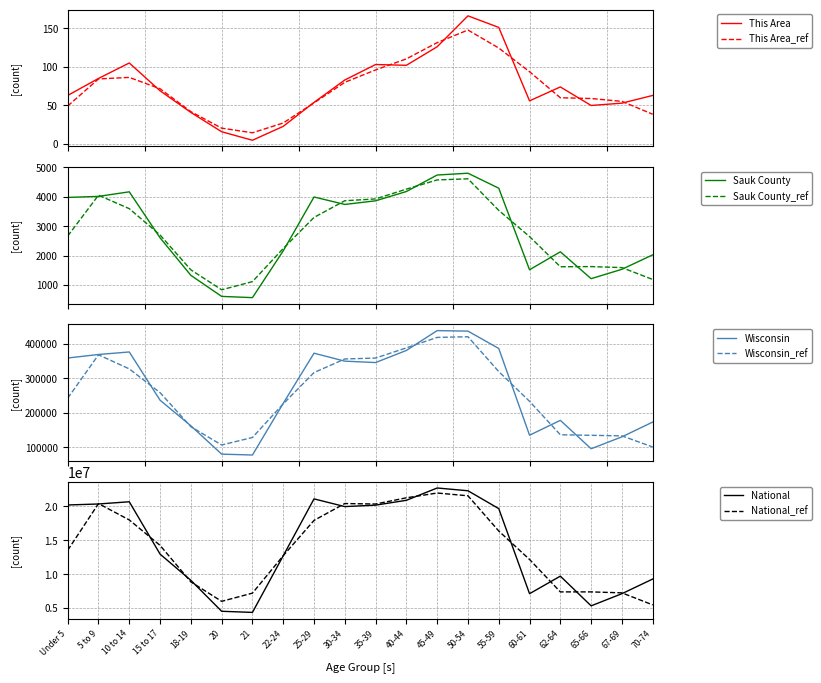

True or false: This Area and Wisconsin cross at least once.

False